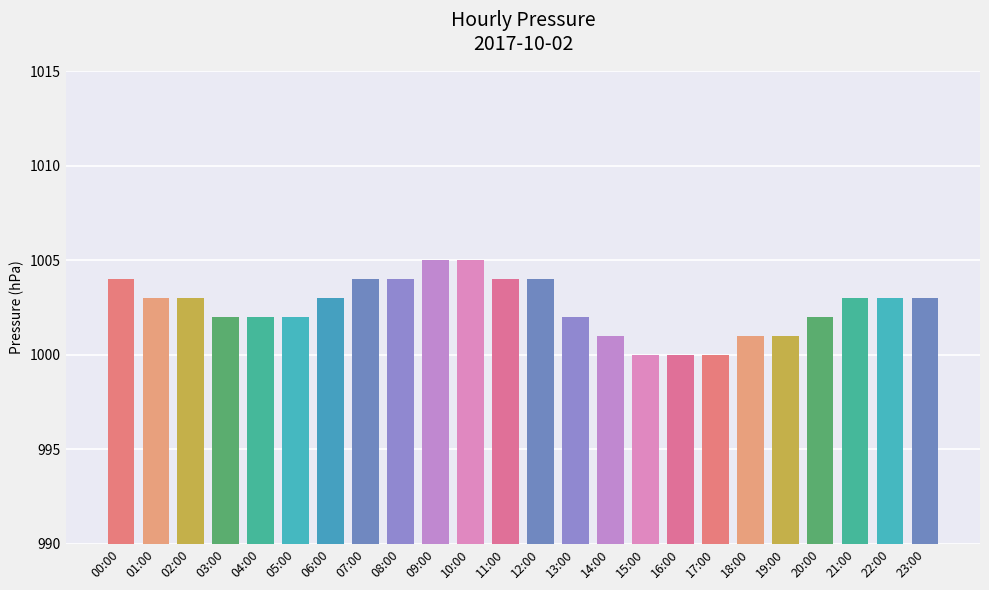

Is it true that the value at 23:00 is 1003?

True